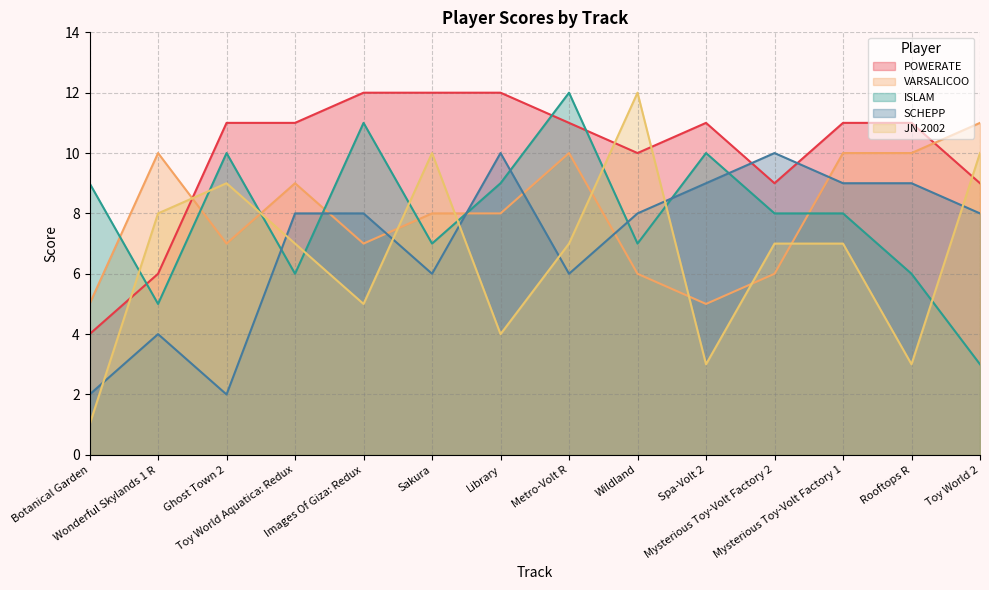

What is the difference between the maximum and second lowest values in the ISLAM series?

7